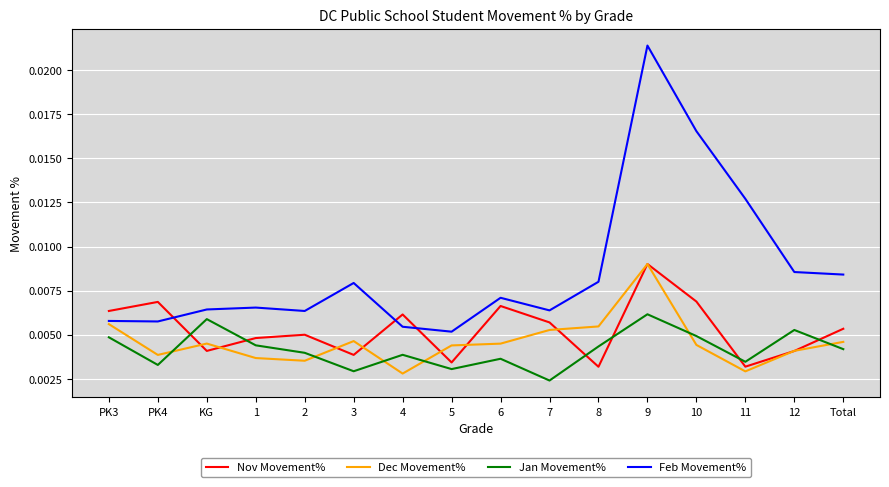

Where is the first local minimum for Jan Movement%?

PK4